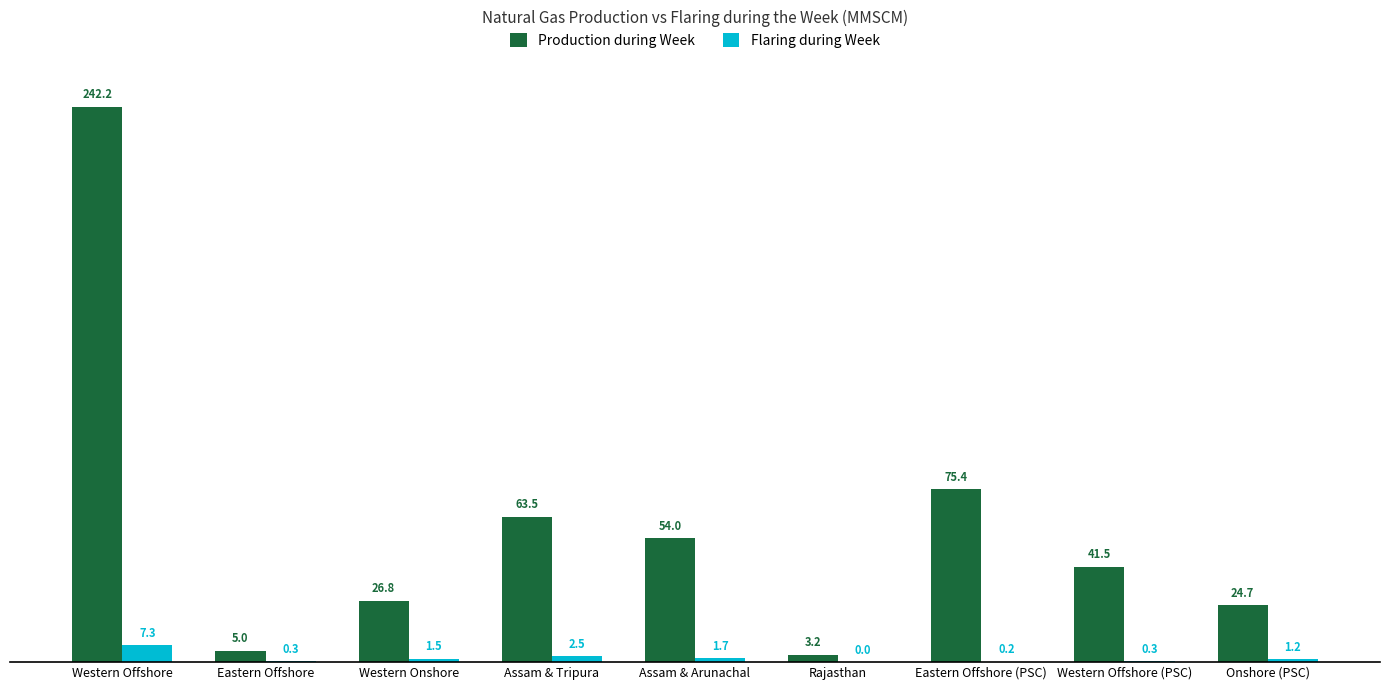

Reading left to right, what are all the values shown in this chart?

Production during Week: 242.2	5.0	26.8	63.5	54.0	3.2	75.4	41.5	24.7
Flaring during Week: 7.3	0.3	1.5	2.5	1.7	0.0	0.2	0.3	1.2